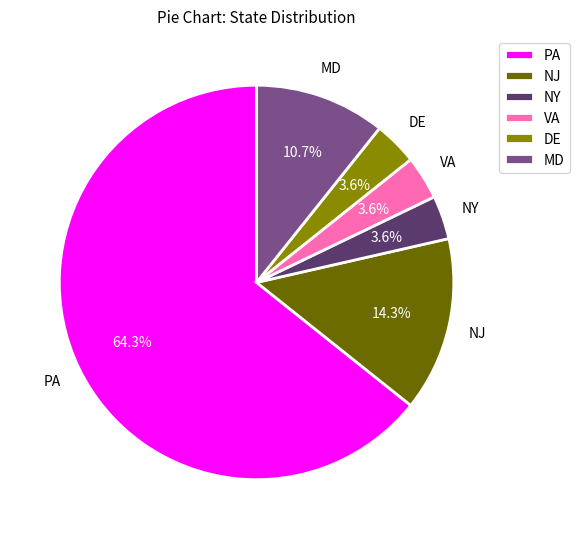

To the nearest percent, what portion does DE represent?

4%